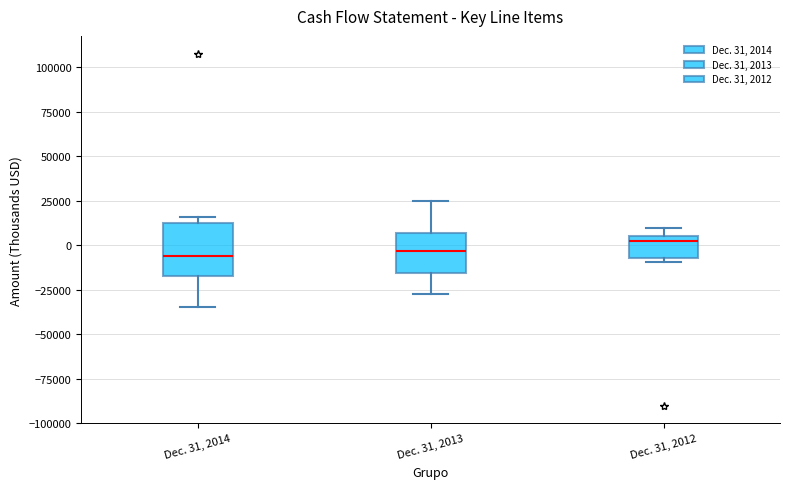

Reading left to right, read every box against the y-axis: the position of its median line, the range the box covers, and the ends of its whiskers. The values are not printed on the chart, so give them approximately, as read against the axis.

Dec. 31, 2014: median -5000, box -15000 to 10000, whiskers -35000 to 15000
Dec. 31, 2013: median -5000, box -15000 to 5000, whiskers -25000 to 25000
Dec. 31, 2012: median 5000 (just below the box's upper edge), box -5000 to 5000, whiskers -10000 to 10000